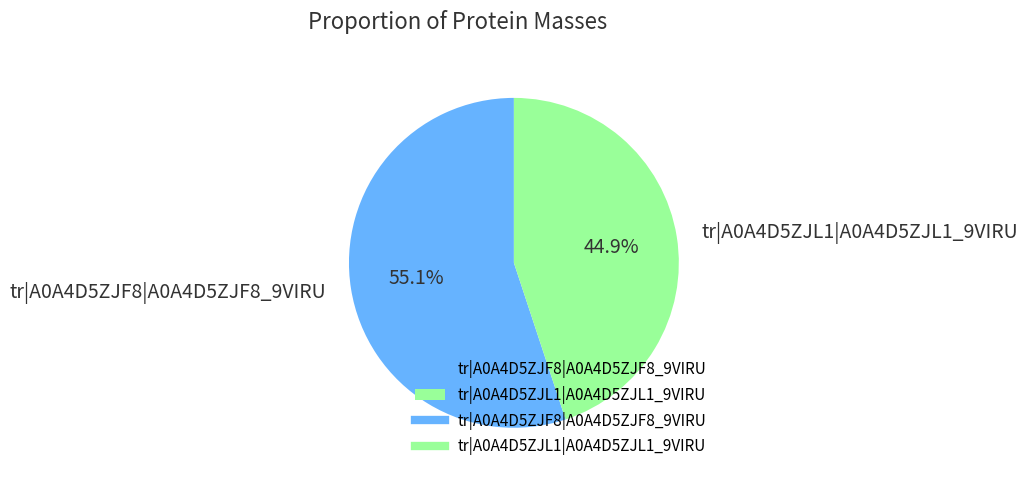

What is the largest slice in the pie chart?

tr|A0A4D5ZJF8|A0A4D5ZJF8_9VIRU